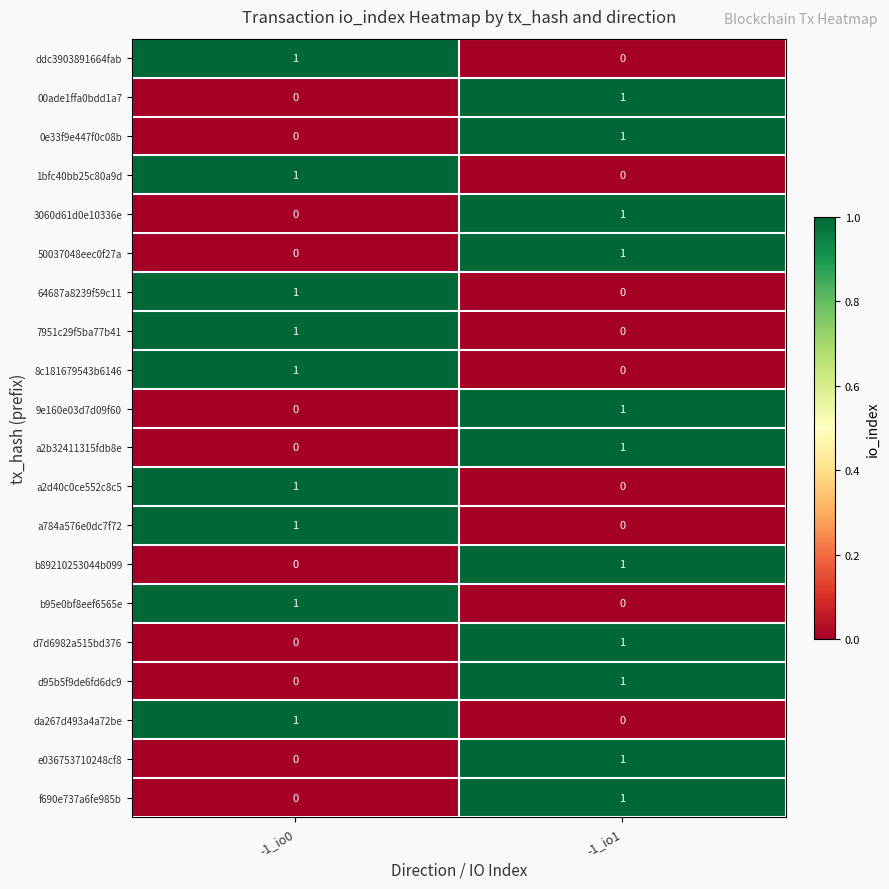

List the labels in order of 1bfc40bb25c80a9d value, smallest first.

-1_io1, -1_io0